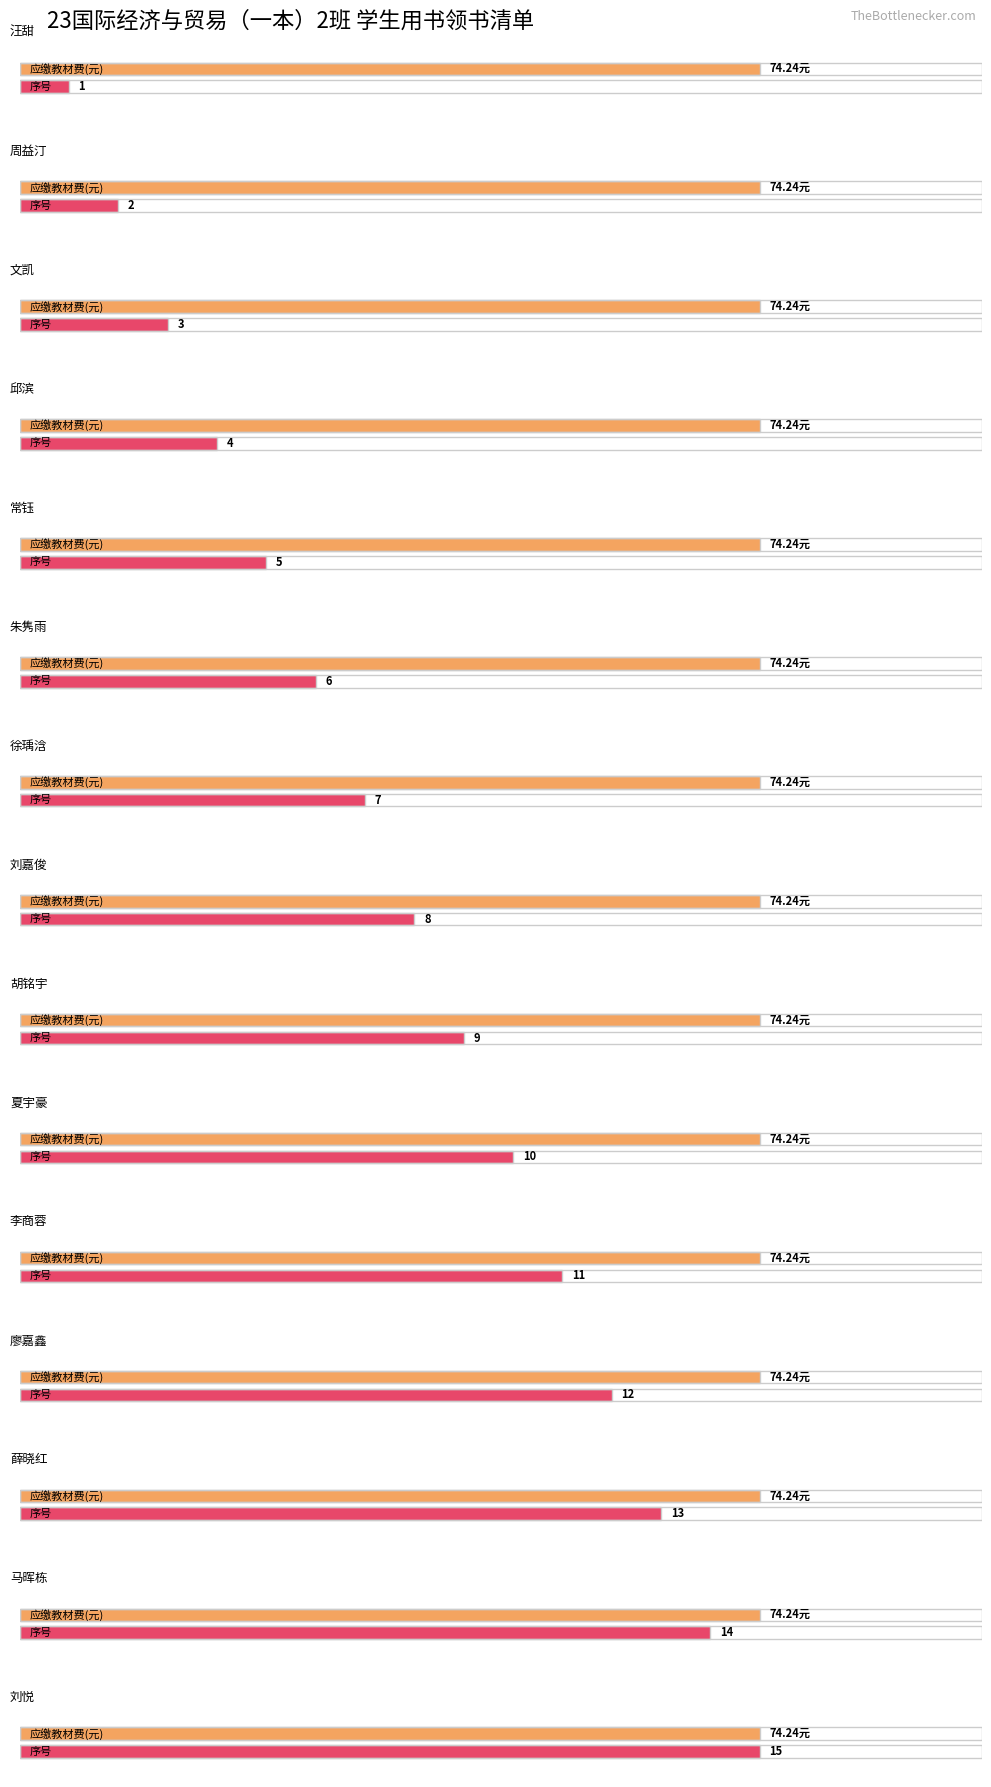

What is the minimum value for 序号?

1.0